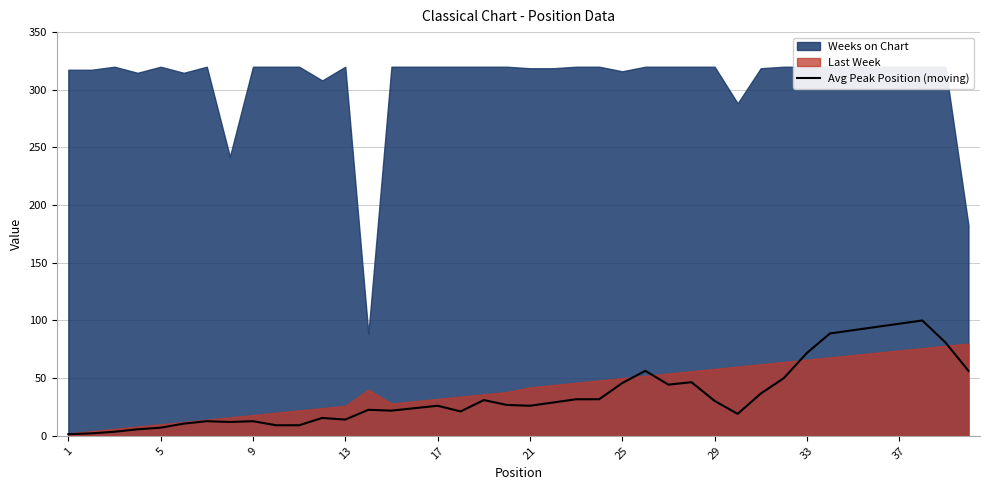

Between 34 and 38, which is larger?

34